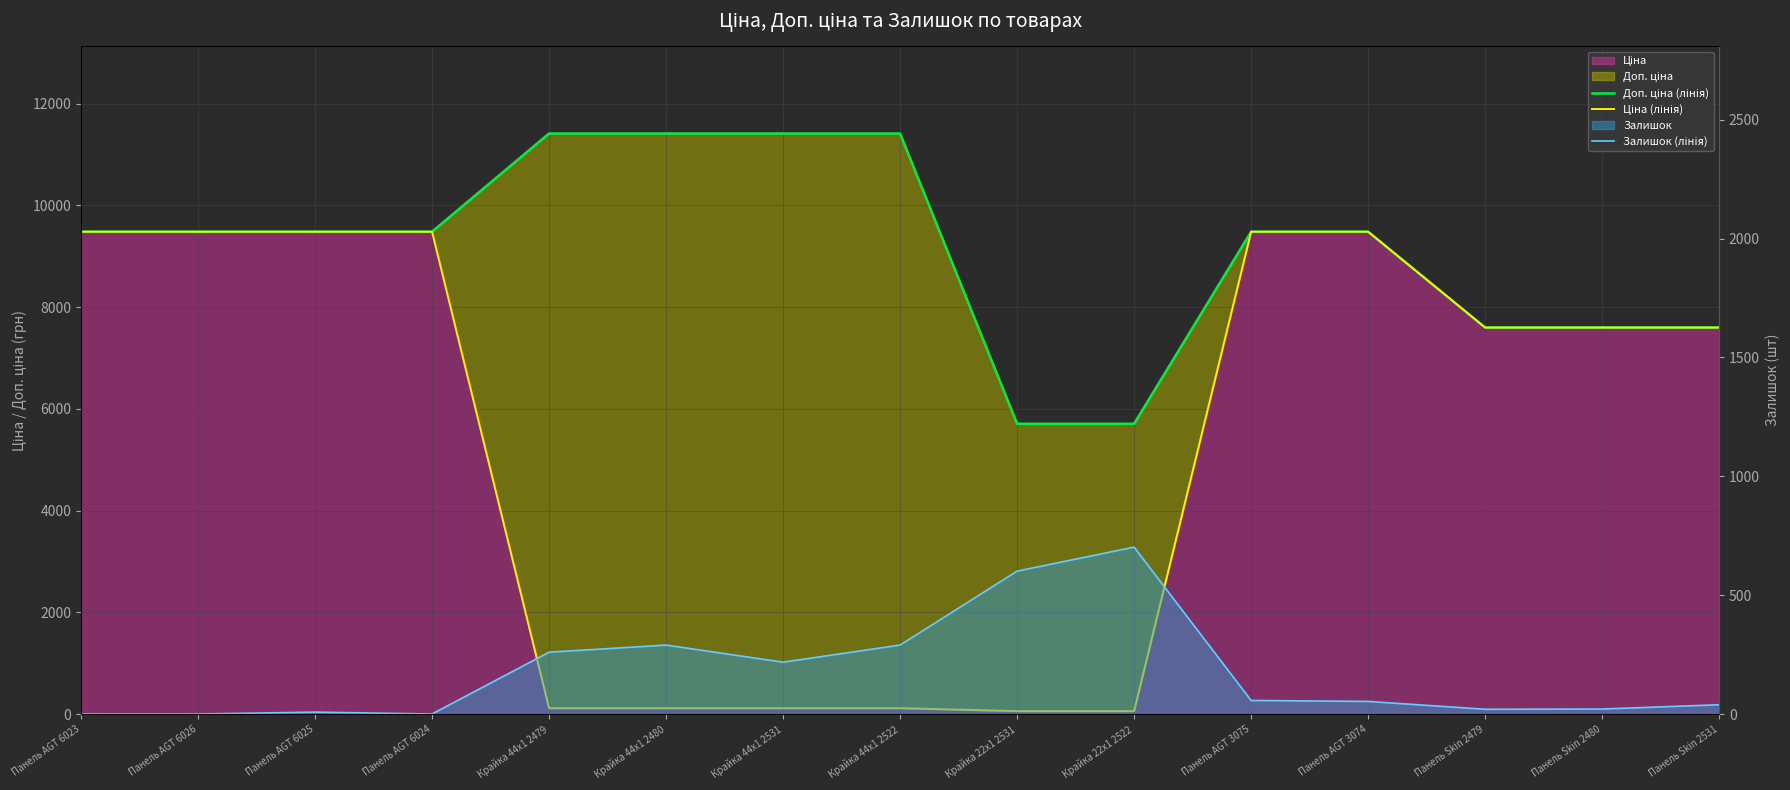

Between Крайка 44x1 2479 and Панель AGT 3074, which series saw the biggest shift?

Ціна (лінія)